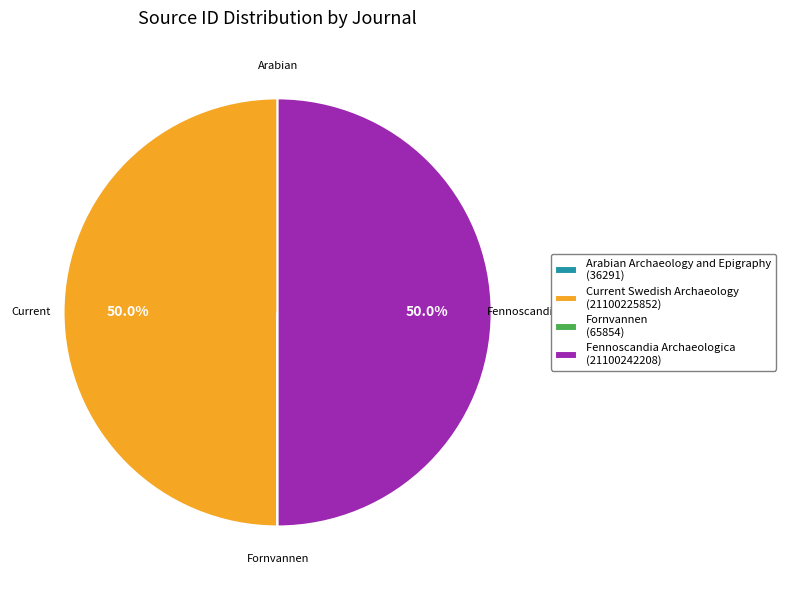

What is the ratio of the value at Fennoscandia Archaeologica (21100242208) to the value at Current Swedish Archaeology (21100225852)?

1.0